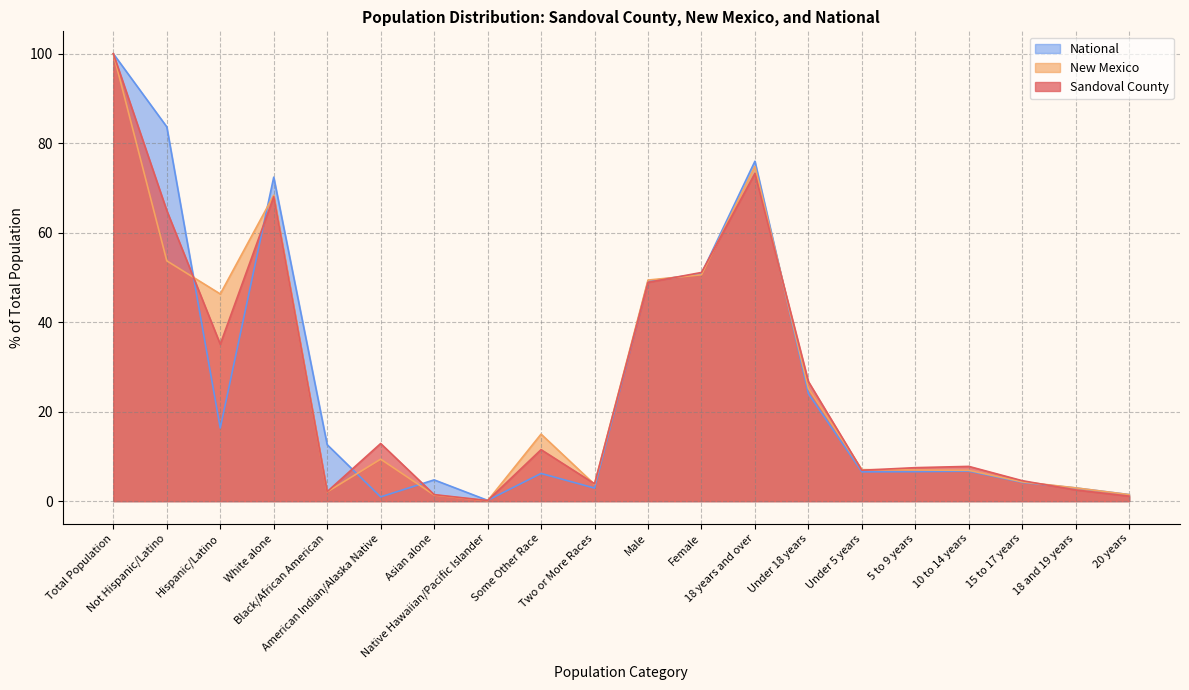

True or false: National has a value of 0.9 at American Indian/Alaska Native.

True